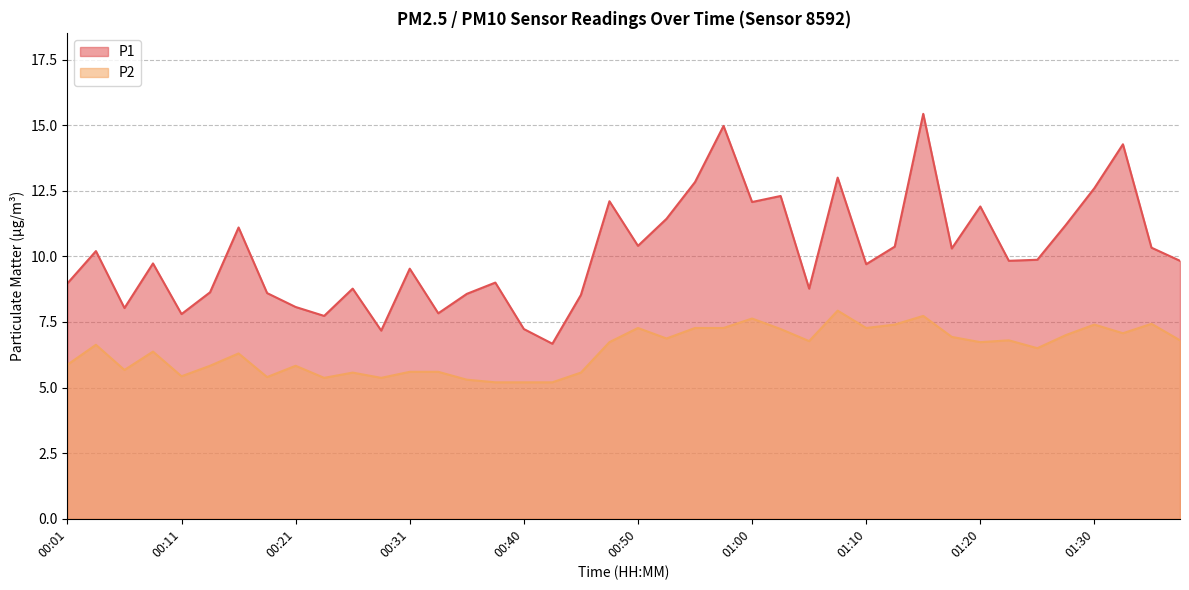

How many interior local valleys does the P2 series have?

11